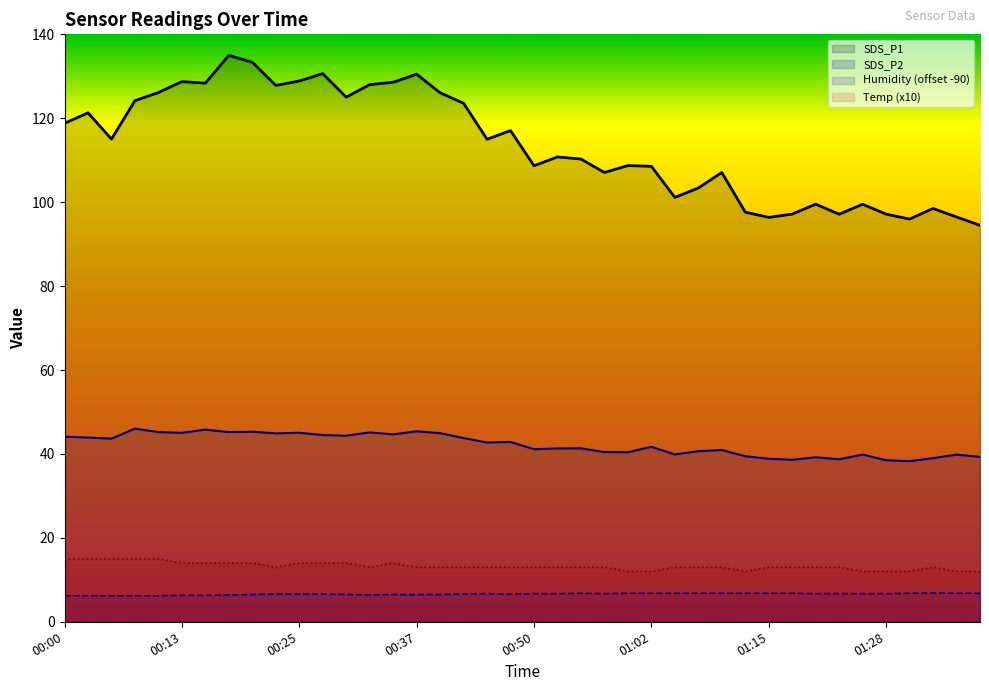

What is the label of the 8th point from the left?

00:18